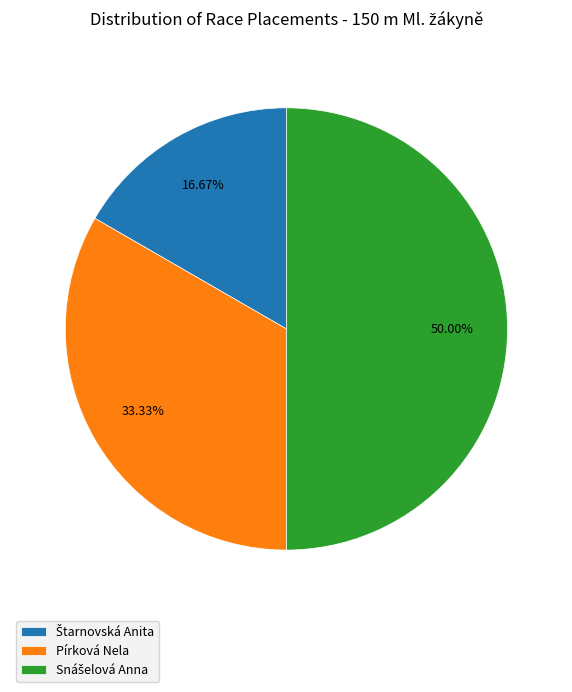

Does Pírková Nela represent more than half of the total?

No